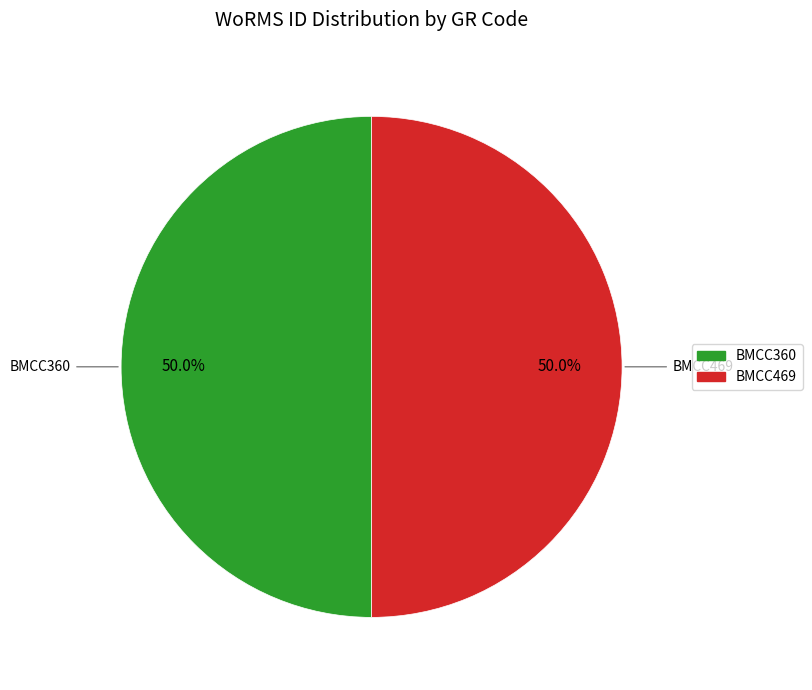

To the nearest percent, what is the combined percentage of BMCC360 and BMCC469?

100%